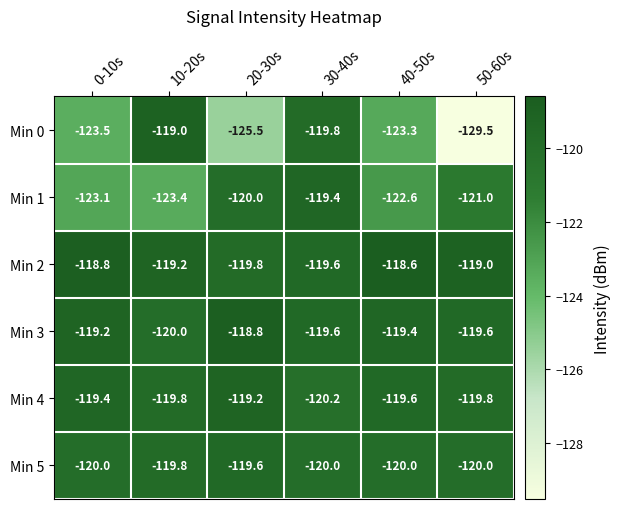

Which category has the lowest value in the Min 1 series?

10-20s